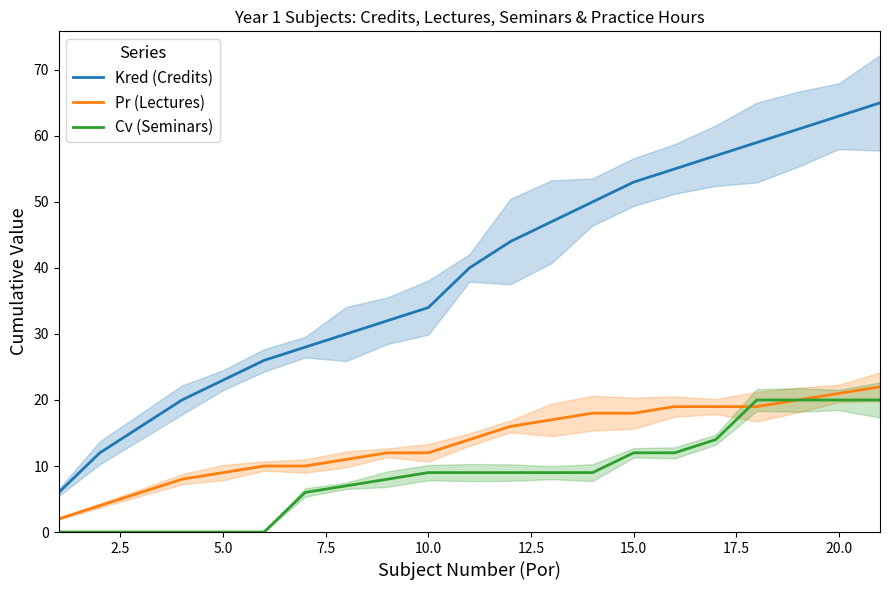

True or false: Cv (Seminars) and Kred (Credits) cross at least once.

False